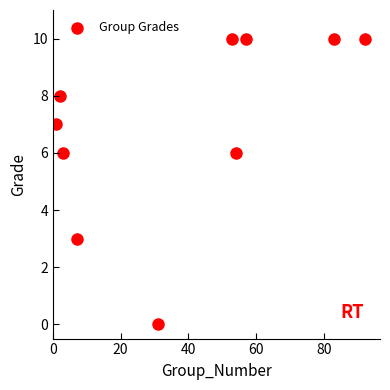

What is the average X value?

38